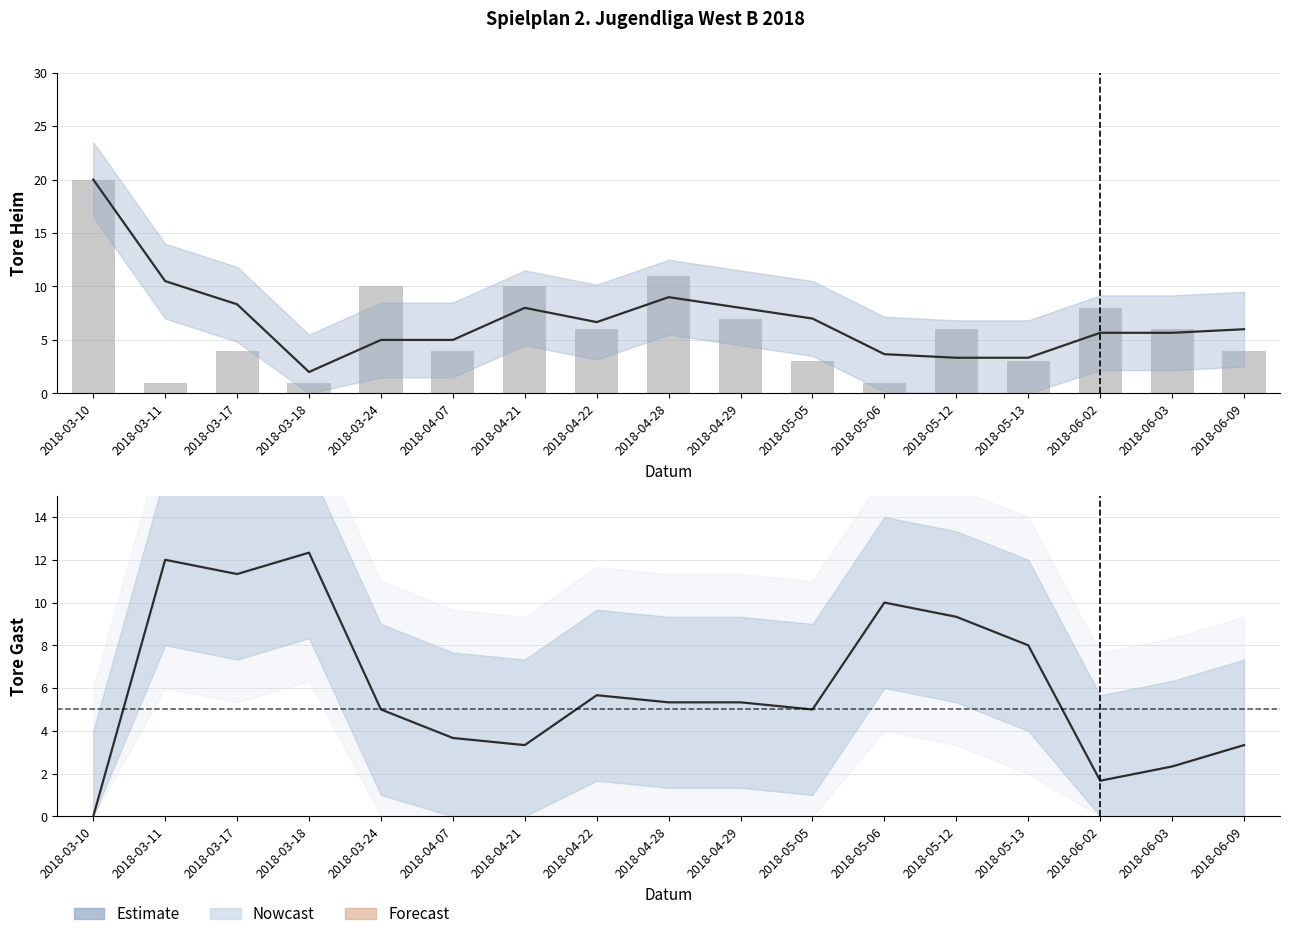

At which label does Estimate first exceed 5?

2018-03-11